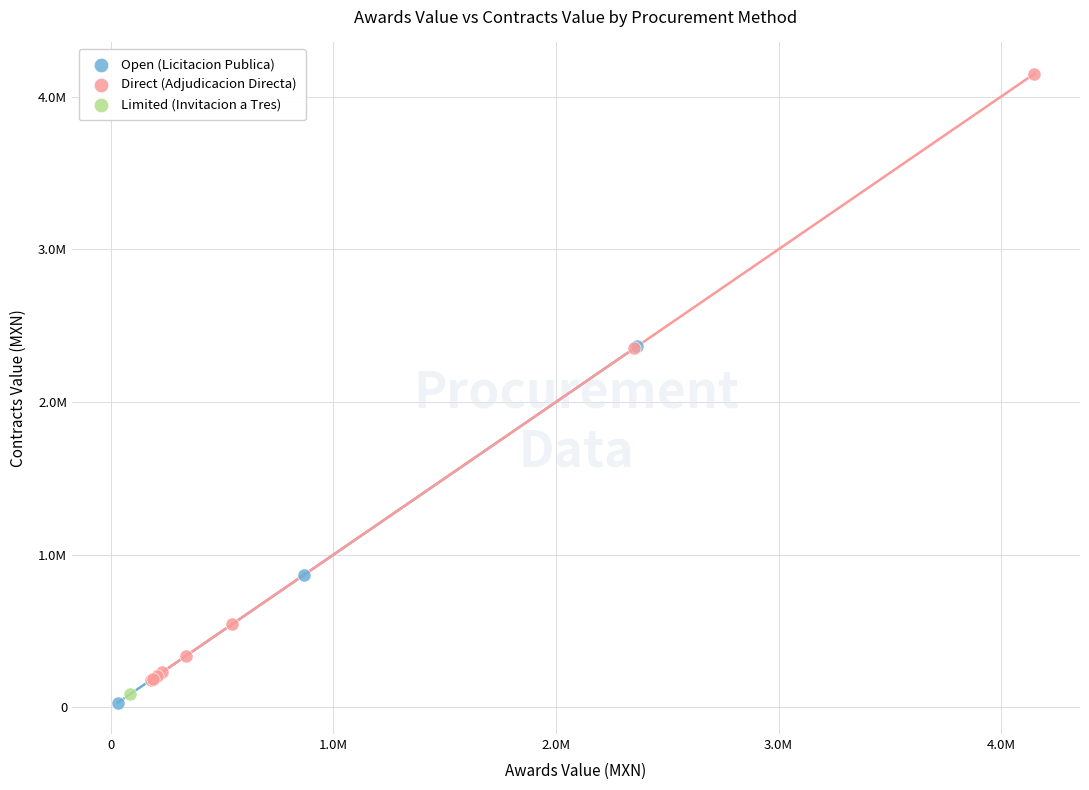

Which series reaches the minimum Y coordinate?

Open (Licitacion Publica)